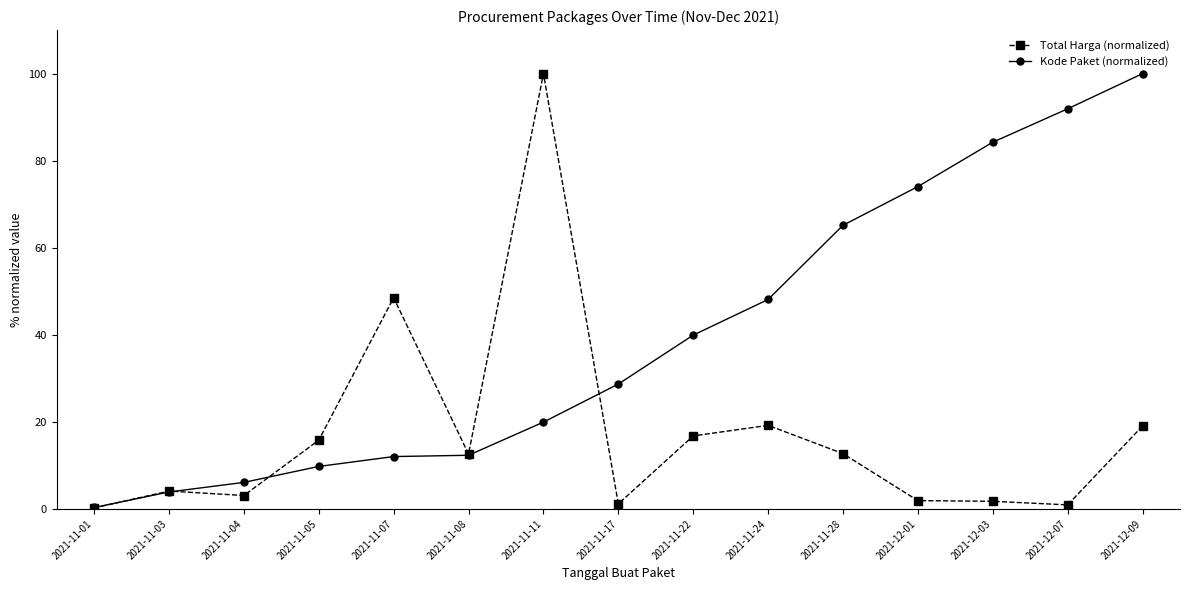

True or false: Kode Paket (normalized) and Total Harga (normalized) intersect in this chart.

True